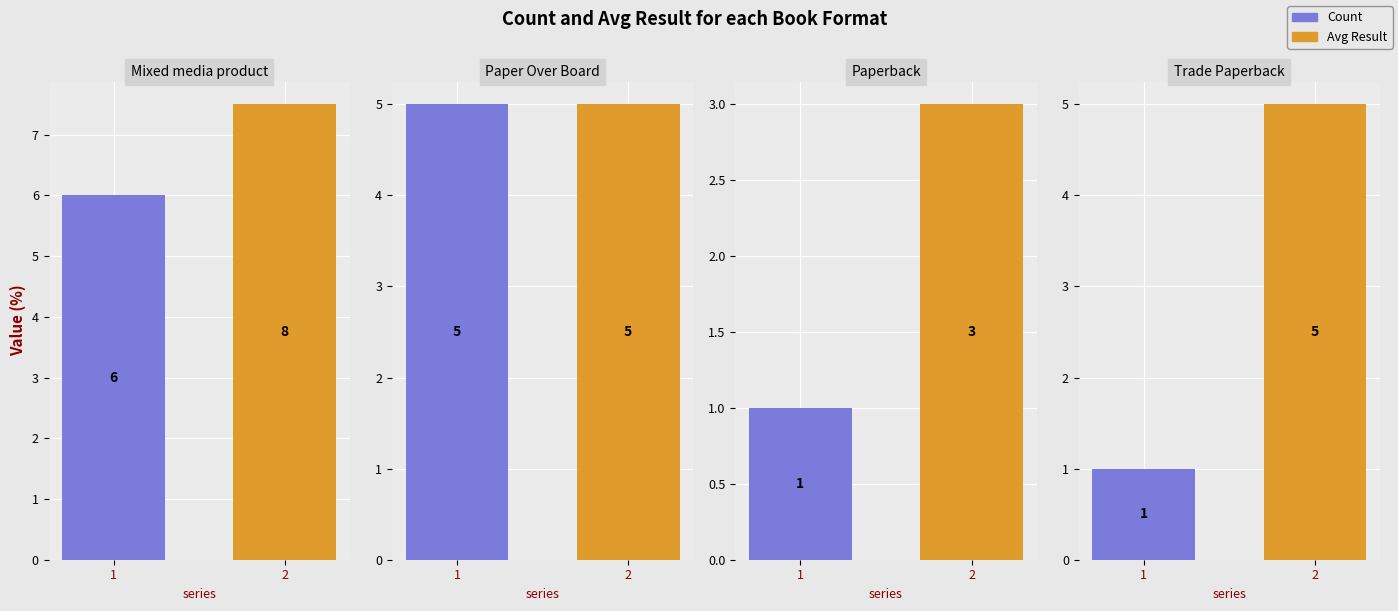

How many groups of bars are there?

4